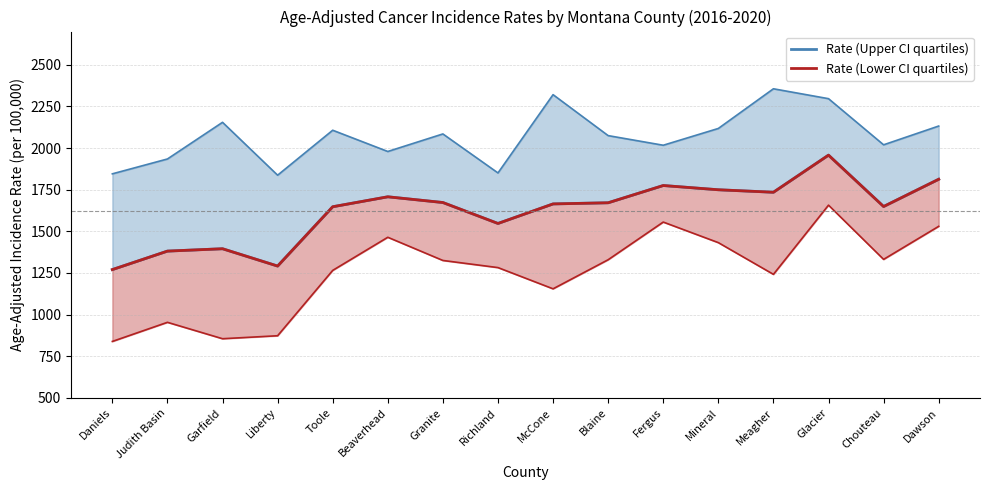

True or false: Rate (Lower CI quartiles) and Rate (Upper CI quartiles) intersect in this chart.

False